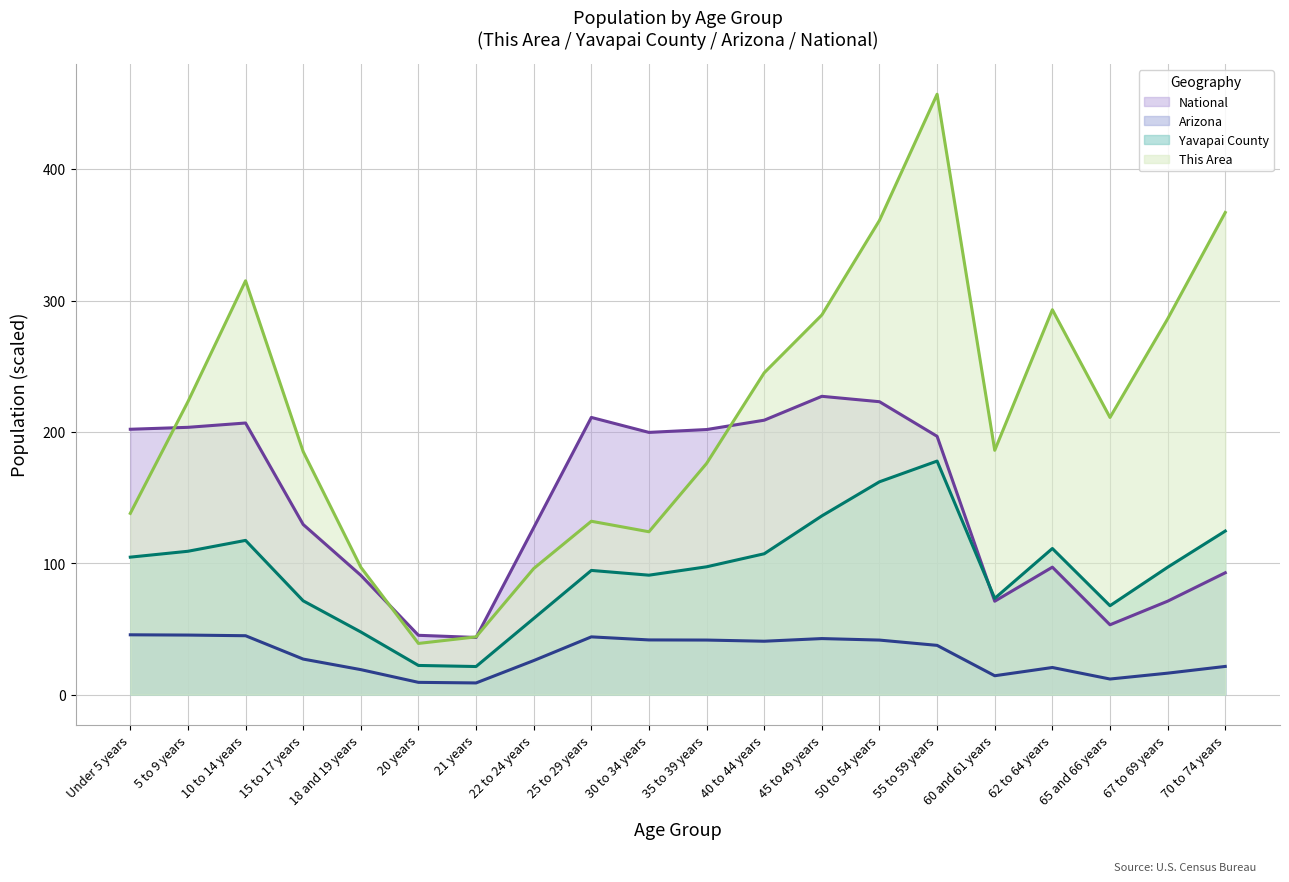

How many data points does each series have?

20